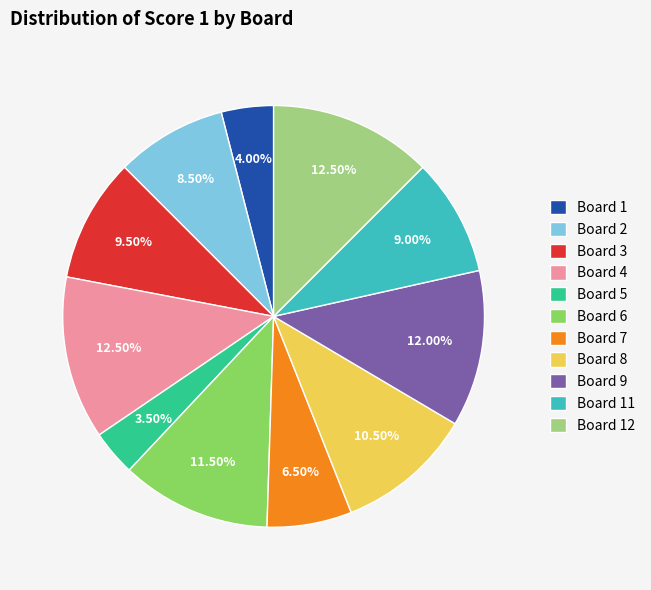

How many segments does this pie chart have?

11